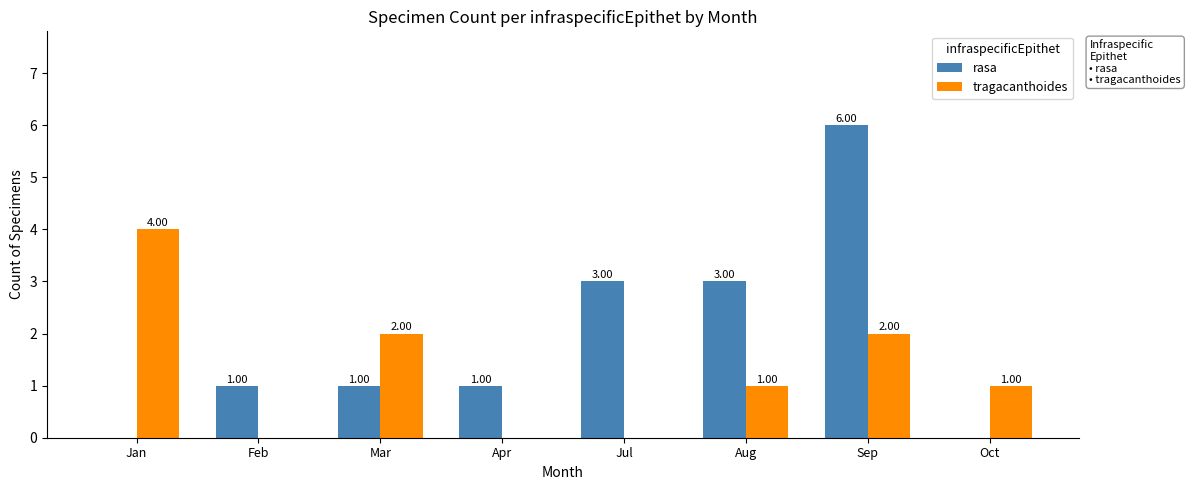

Which series changed the most between Jan and Mar?

tragacanthoides